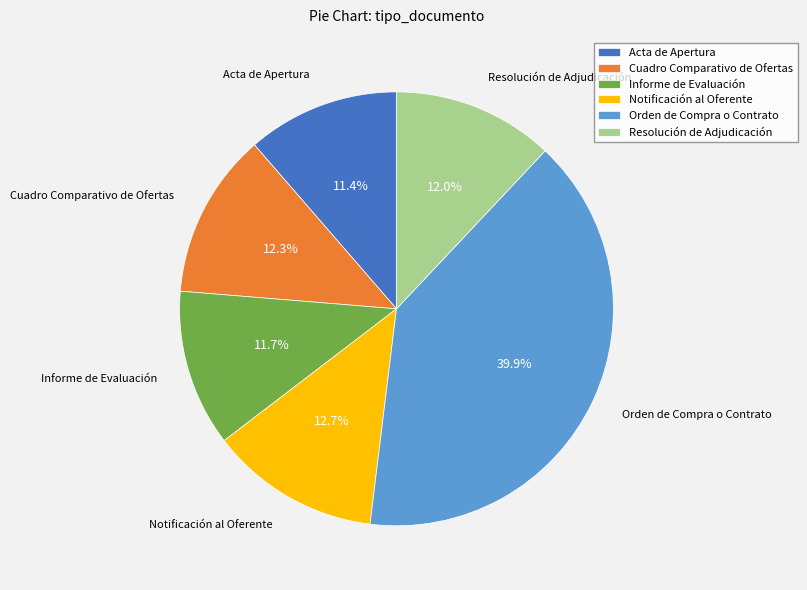

Is there a majority slice in this chart?

No